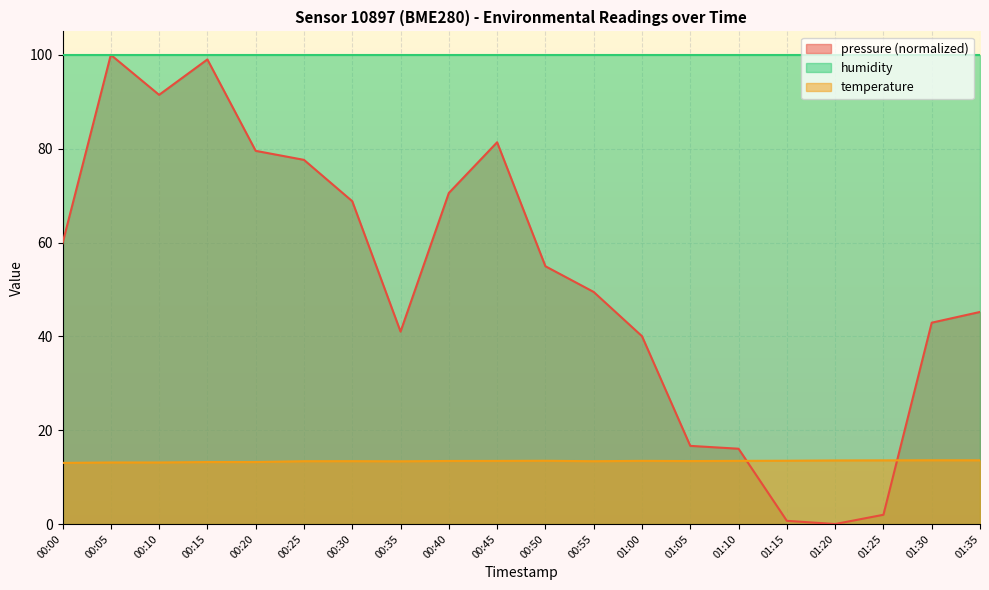

Which series has the largest total across all categories?

humidity